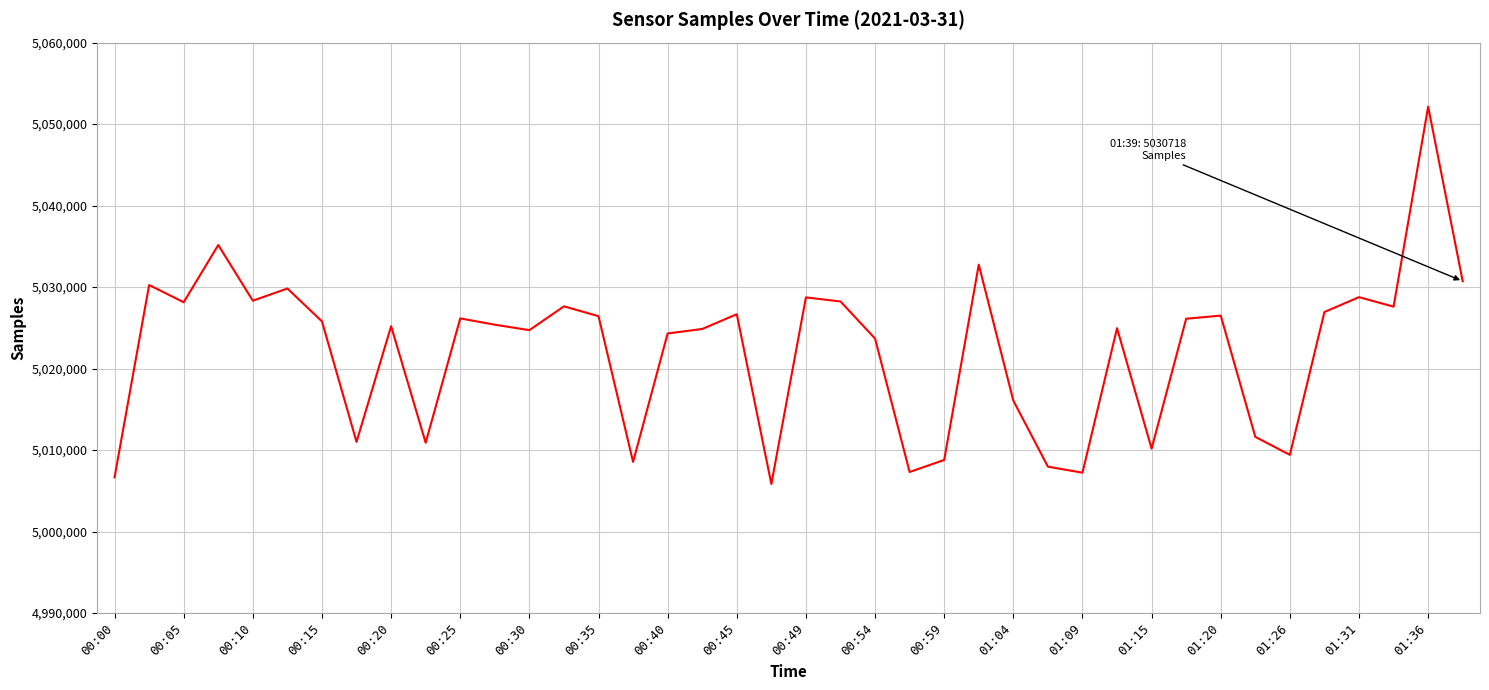

What is the difference between the maximum and minimum values?

46309